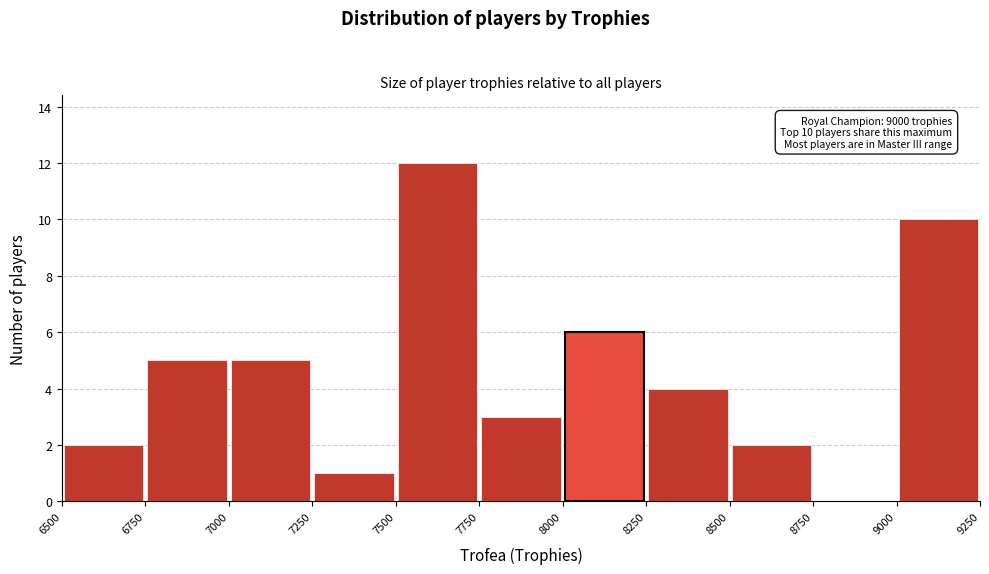

Over which range of the x-axis is the bar tallest?

7500 to 7750